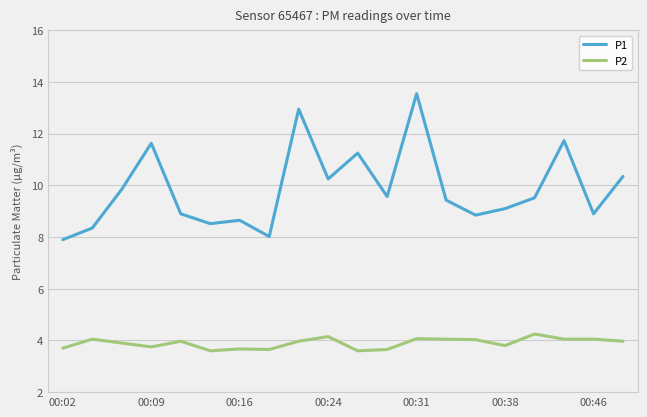

True or false: P2 and P1 intersect in this chart.

False